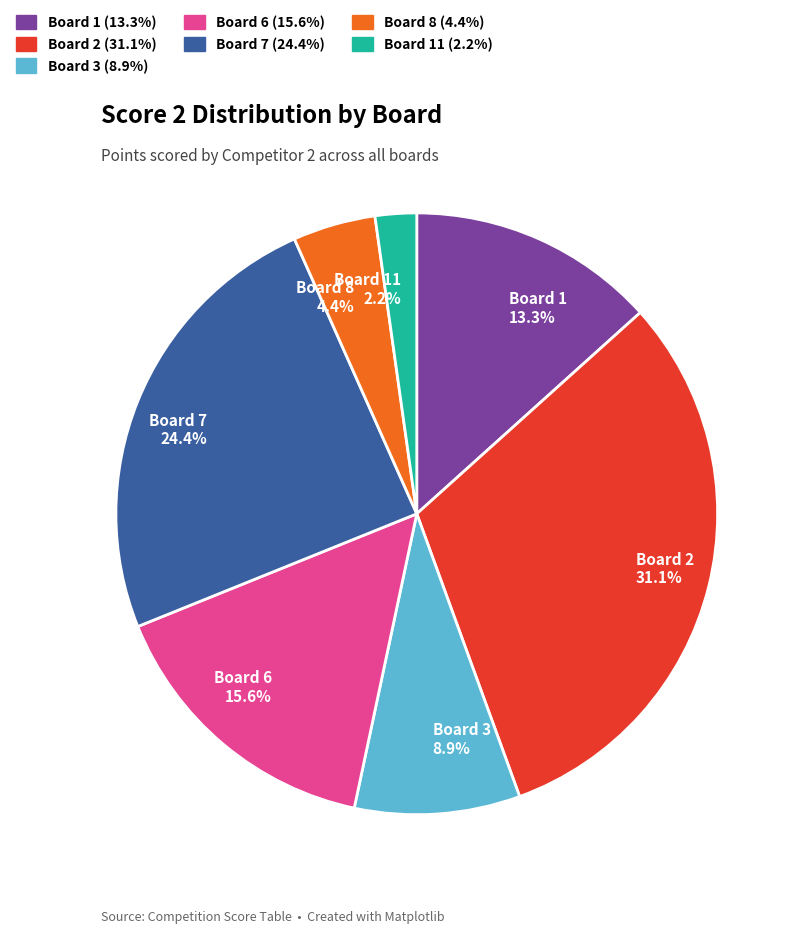

What is the largest slice in the pie chart?

Board 2 31.1%